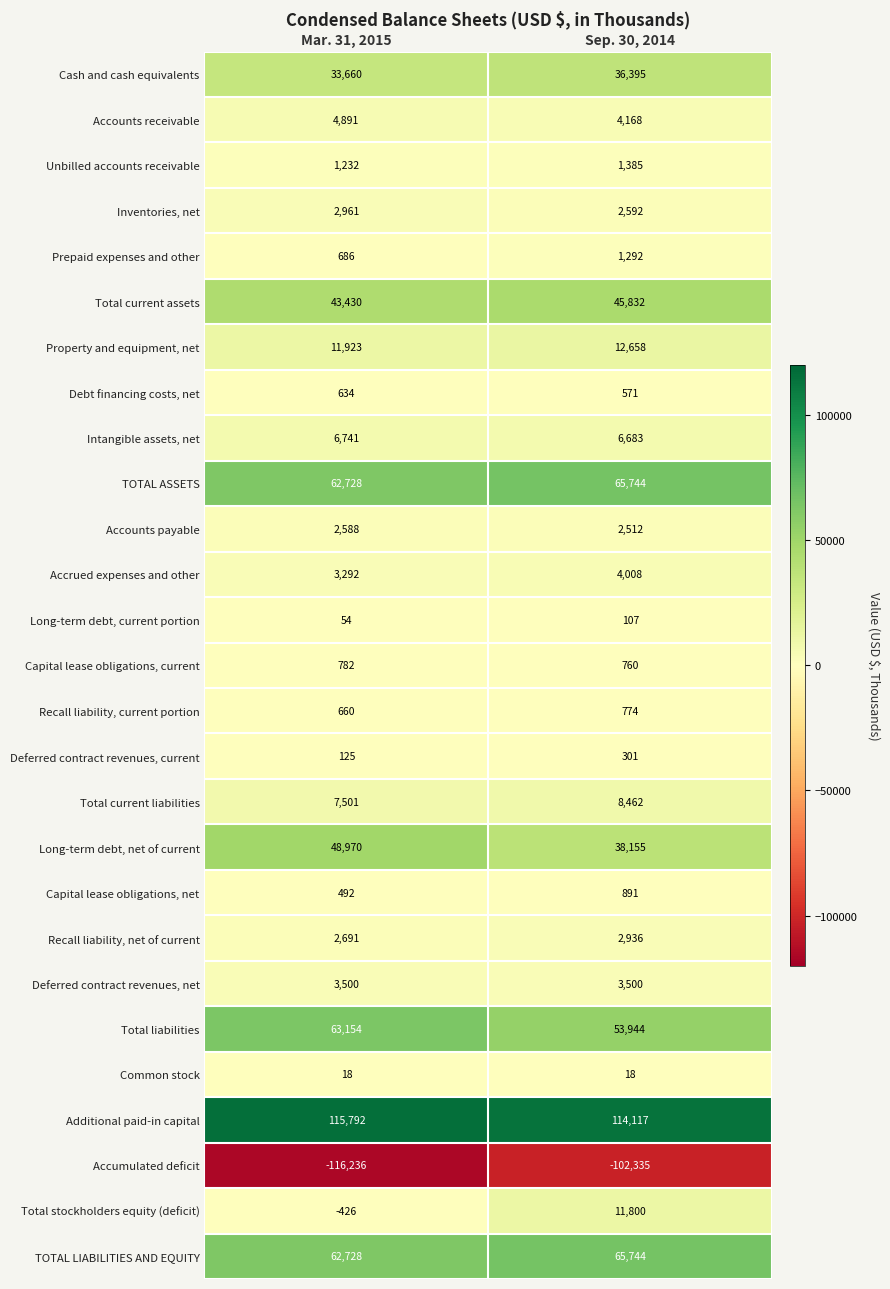

What is the greatest value displayed?

115792